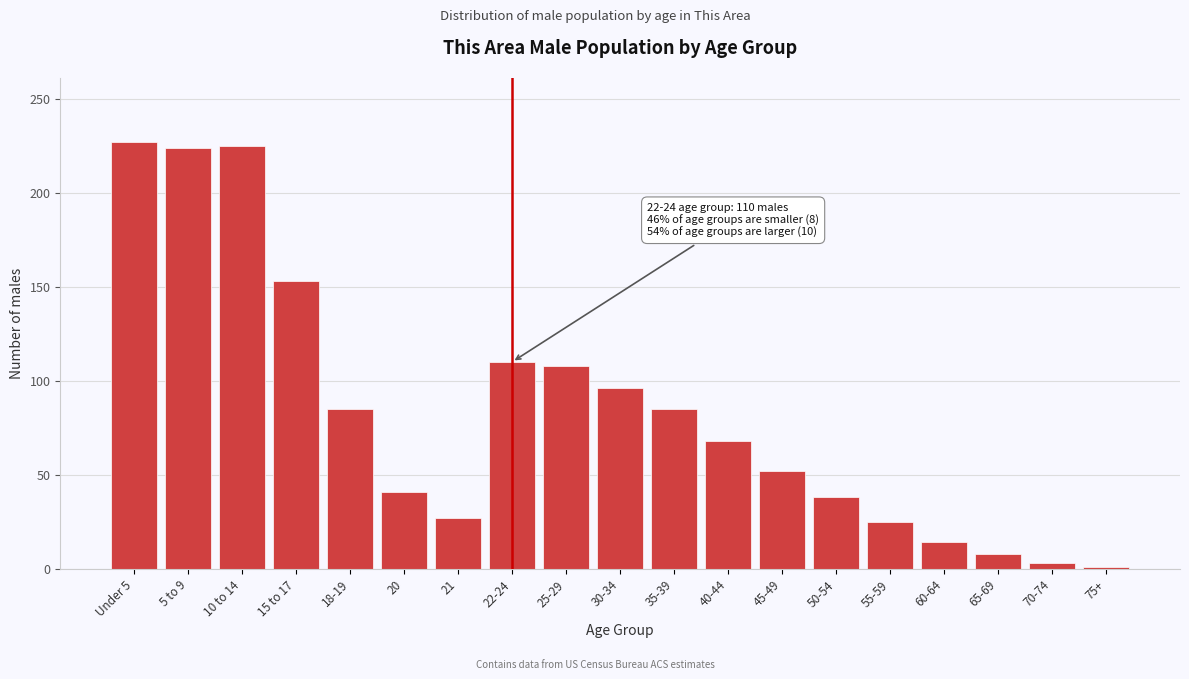

Between 20 and 60-64, which is larger?

20